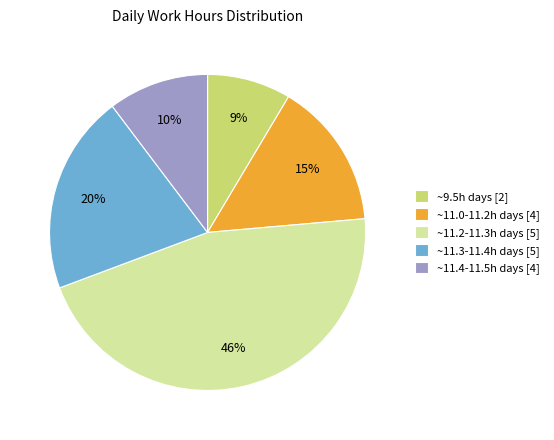

Is the sum of ~9.5h days [2] and ~11.0-11.2h days [4] greater than half?

No